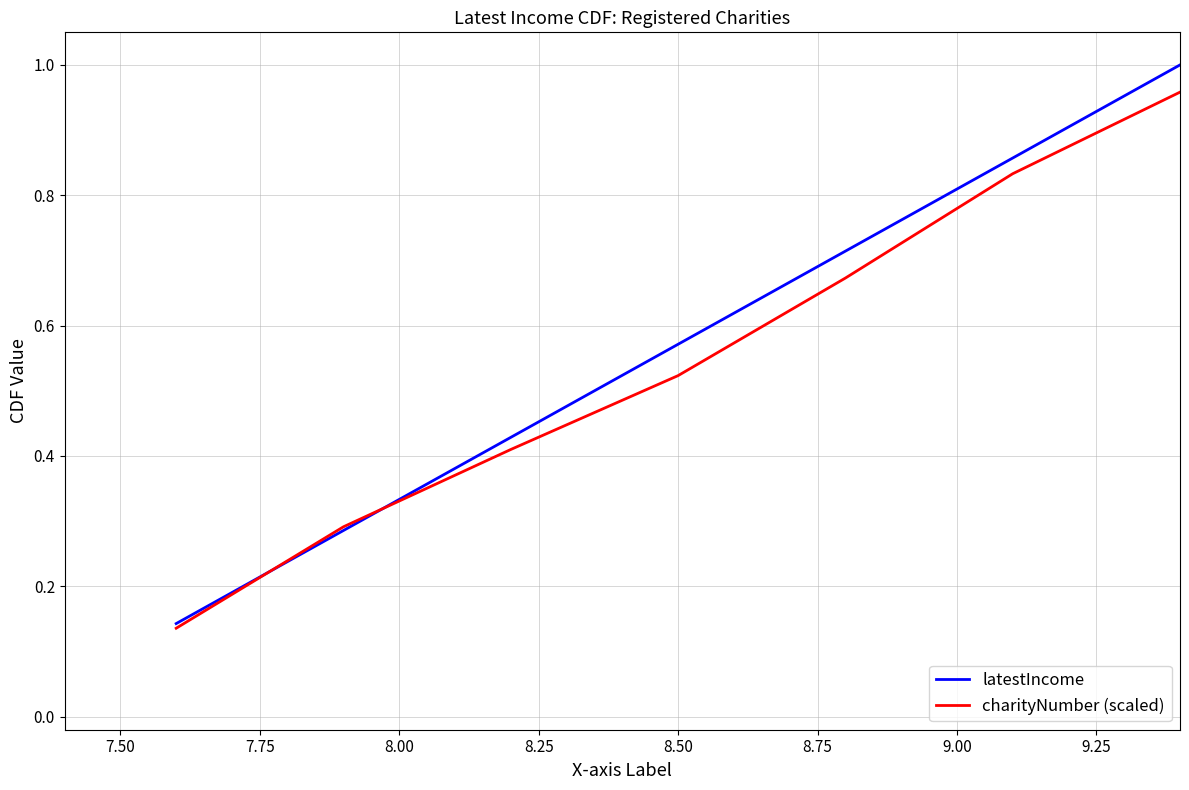

Which series has the largest range (max minus min)?

latestIncome